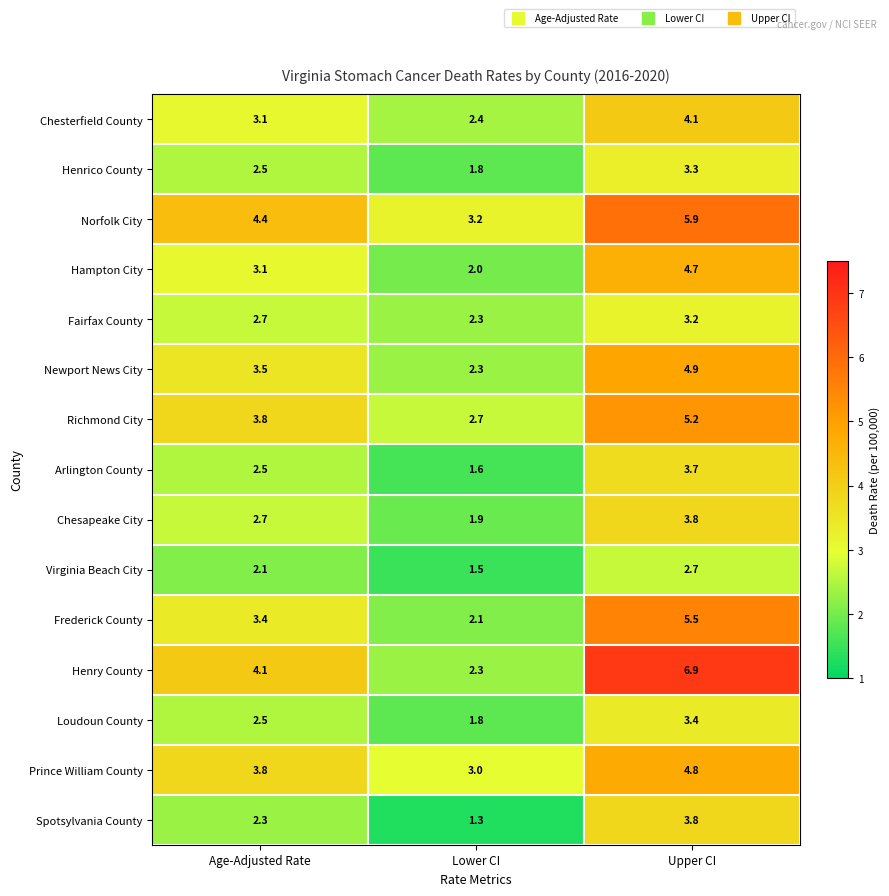

How many series are shown in this chart?

15